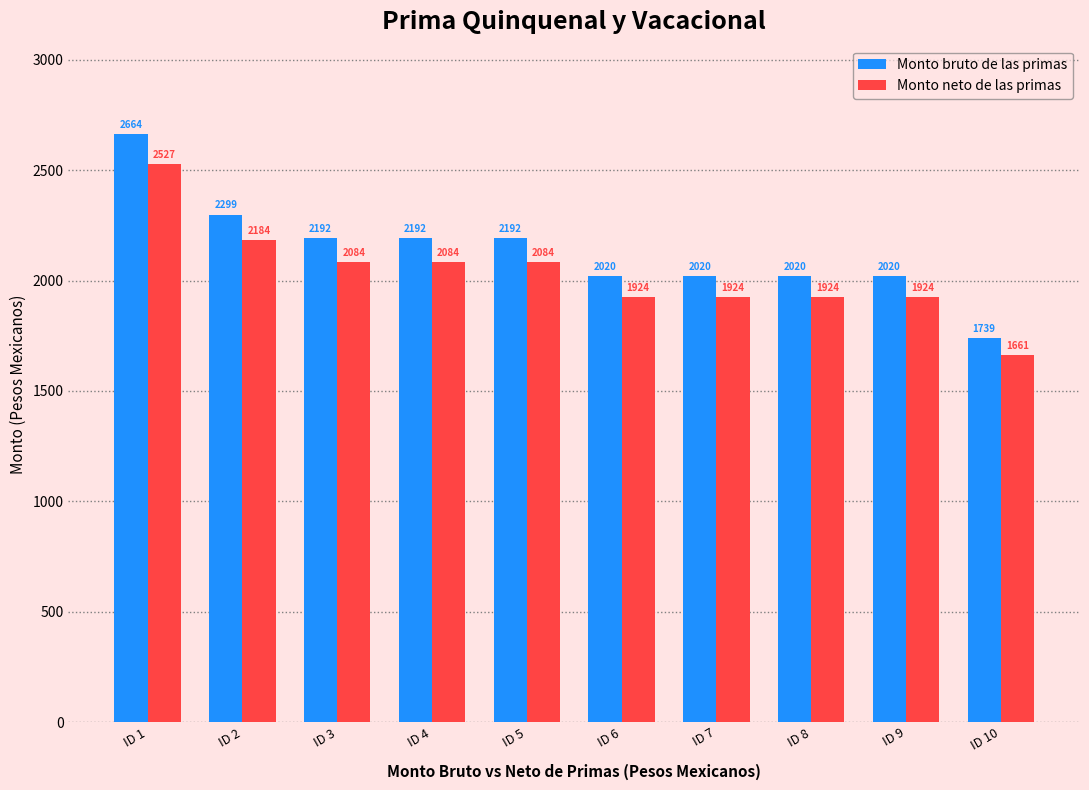

Rank the series at ID 7 from highest to lowest value.

Monto bruto de las primas, Monto neto de las primas